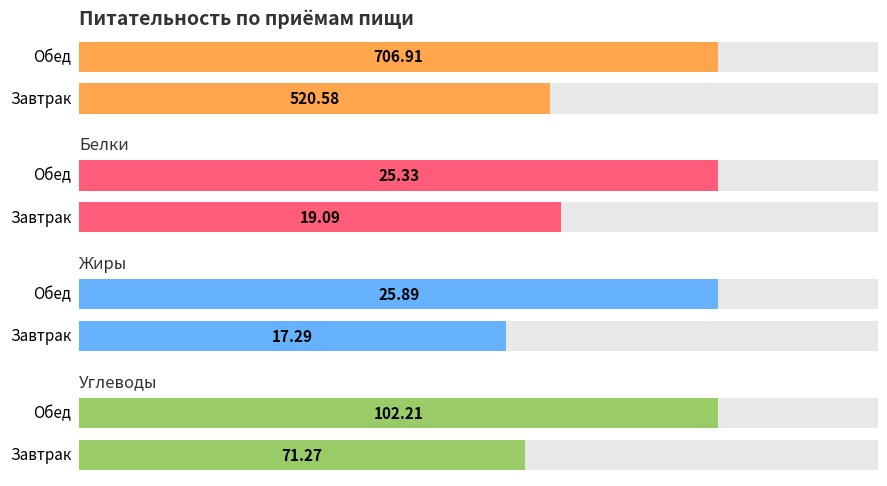

What is the sum of all Жиры values?

43.2